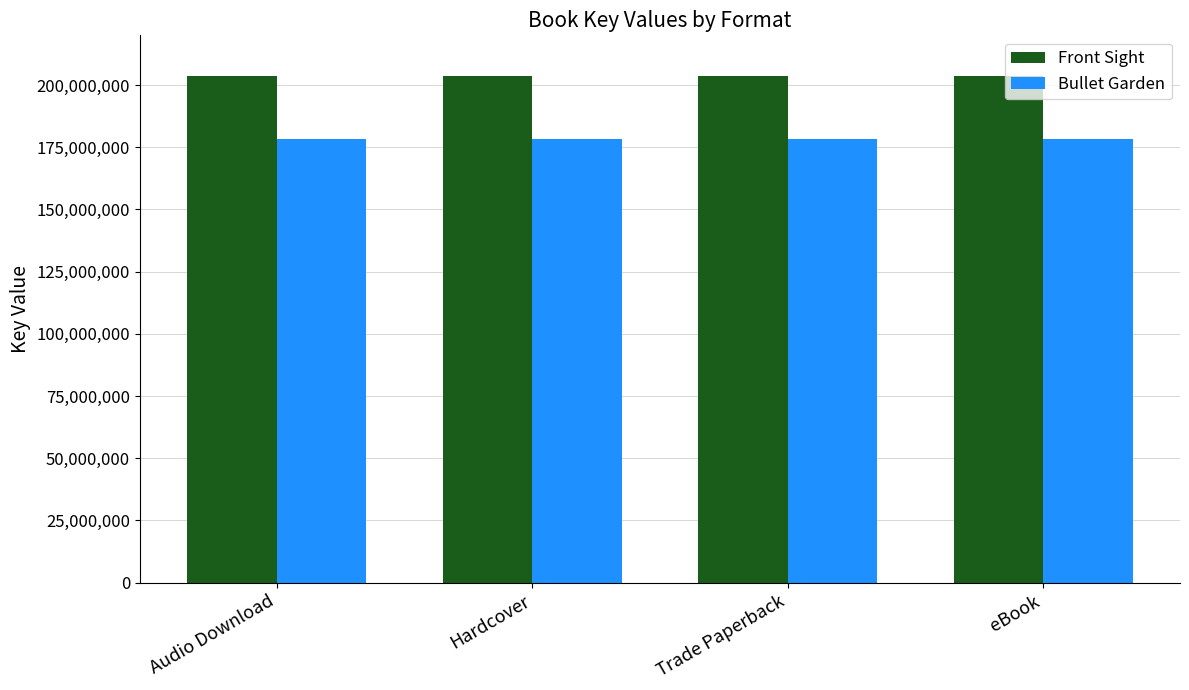

Is it true that Front Sight equals 203706752 at Hardcover?

True